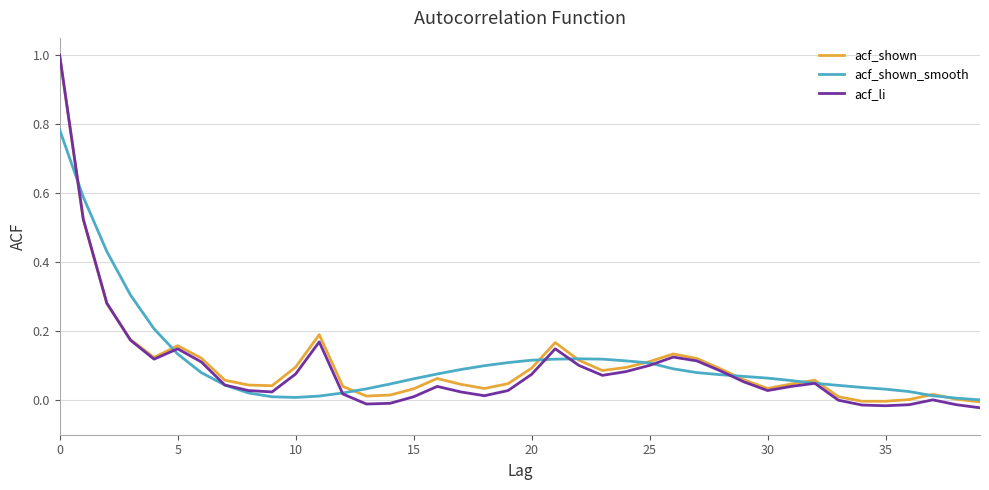

Which series has the largest range (max minus min)?

acf_li